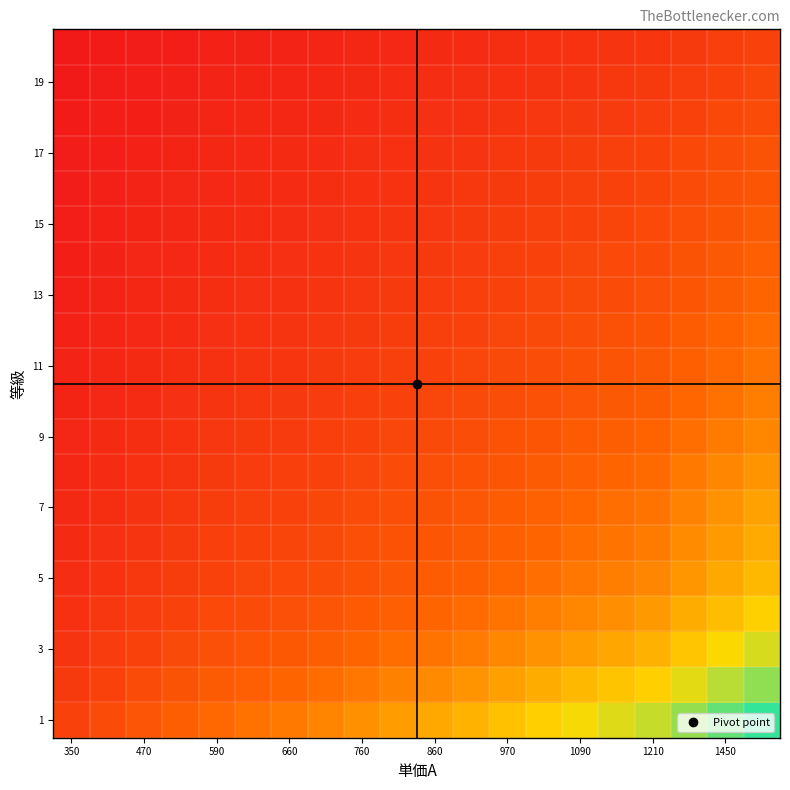

Count the number of data series in this chart.

20